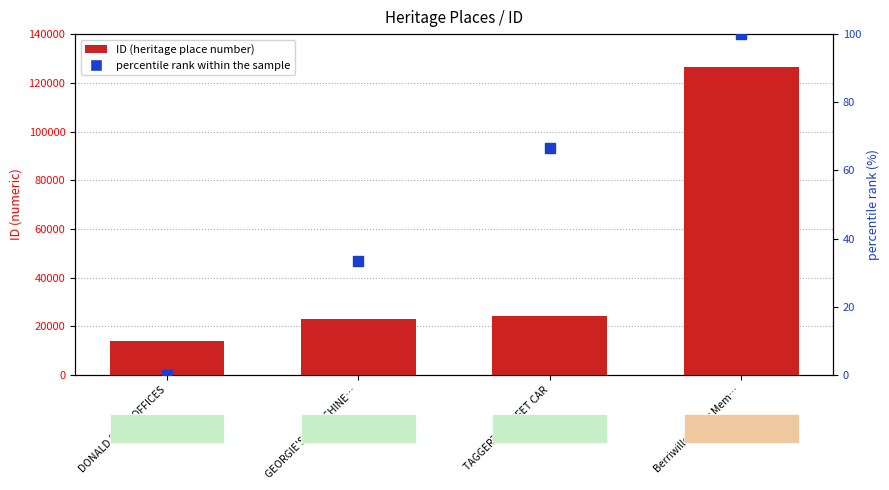

Which series reaches the minimum Y coordinate?

percentile rank within the sample